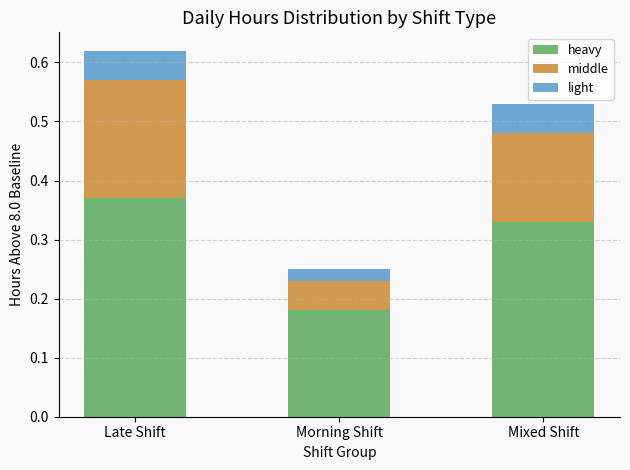

At which category is the sum across all series the highest?

Late Shift